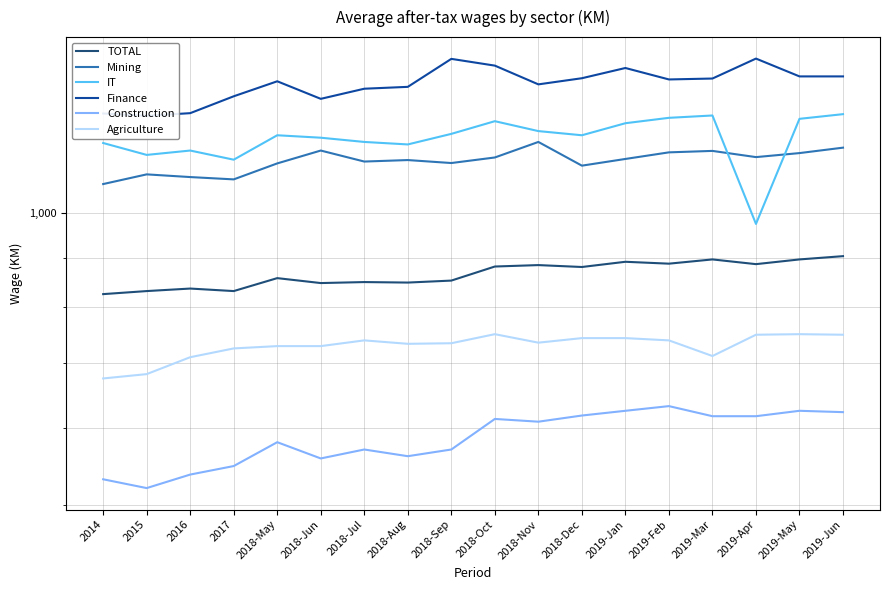

How many categories are shown in the chart?

18